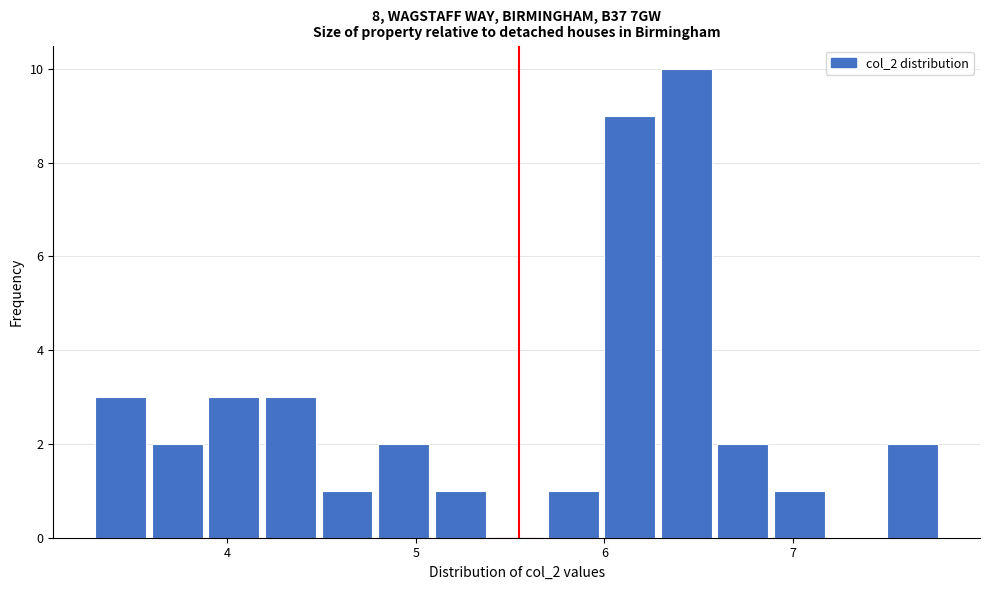

Around what value on the x-axis is the tallest bar? Give the approximate position of its centre, as read against the axis.

6.4